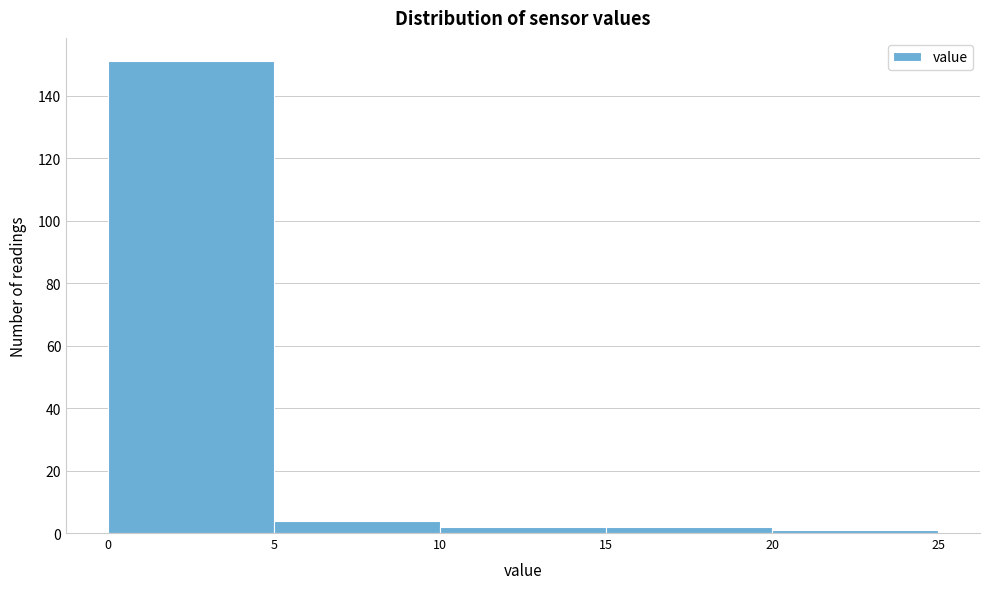

Which range on the x-axis has the tallest bar?

0 to 5